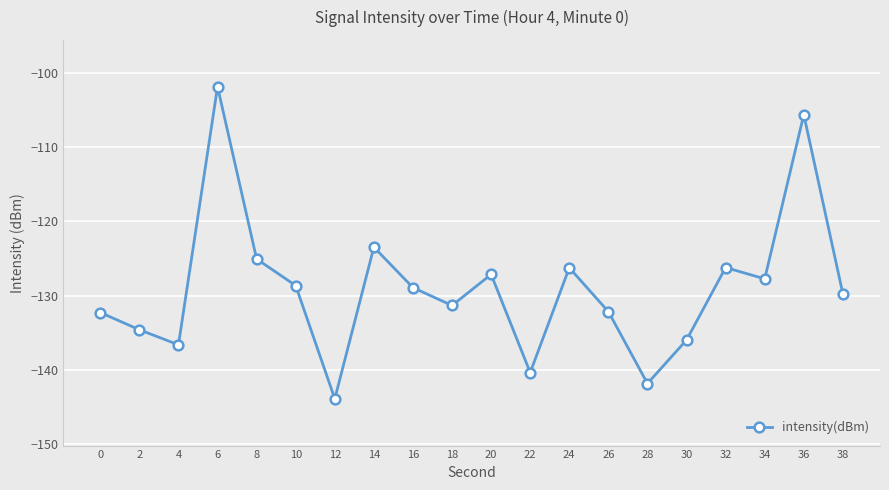

Does the chart have visible grid lines?

Yes